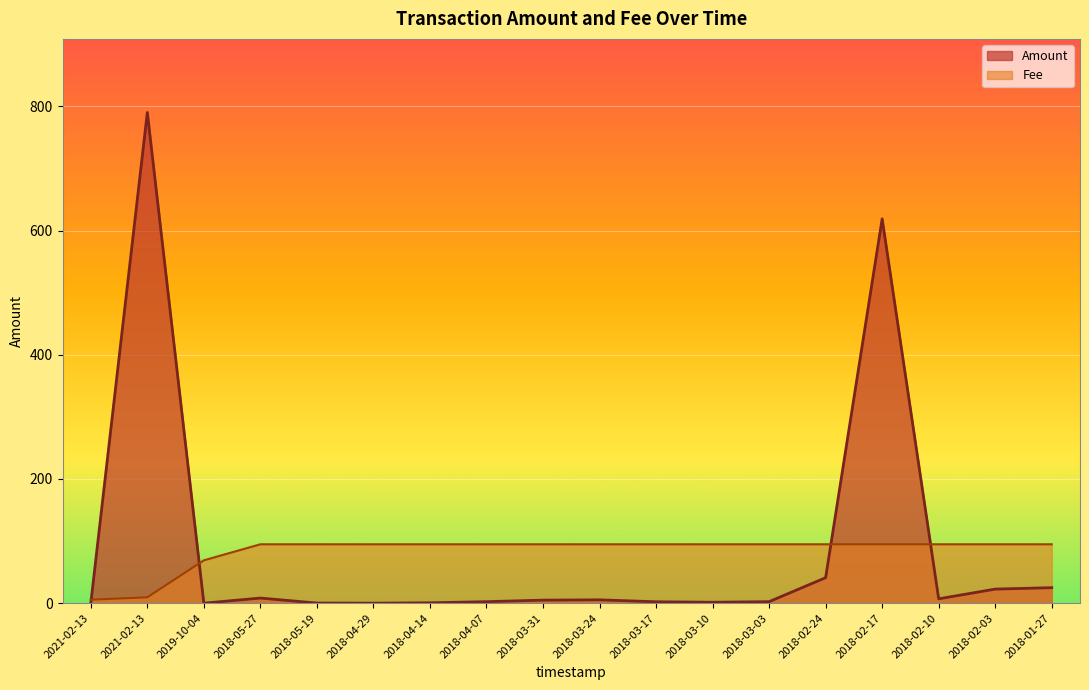

Reading left to right, what are all the values shown in this chart?

Amount: 2021-02-13=0.0	2021-02-13=790.0	2019-10-04=0.0	2018-05-27=8.2	2018-05-19=0.2	2018-04-29=0.0	2018-04-14=0.6	2018-04-07=2.4	2018-03-31=4.9	2018-03-24=5.4	2018-03-17=2.3	2018-03-10=1.5	2018-03-03=2.4	2018-02-24=41.0	2018-02-17=618.8	2018-02-10=7.0	2018-02-03=22.7	2018-01-27=24.9
Fee: 2021-02-13=5.6	2021-02-13=9.5	2019-10-04=69.0	2018-05-27=94.8	2018-05-19=94.8	2018-04-29=94.8	2018-04-14=94.8	2018-04-07=94.8	2018-03-31=94.8	2018-03-24=94.8	2018-03-17=94.8	2018-03-10=94.8	2018-03-03=94.8	2018-02-24=94.8	2018-02-17=94.8	2018-02-10=94.8	2018-02-03=94.8	2018-01-27=94.8